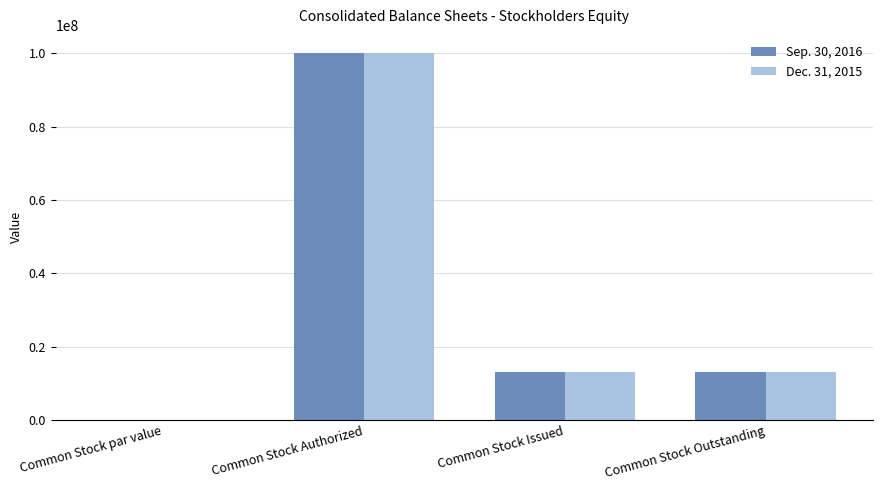

True or false: Sep. 30, 2016 has a value of 13205450 at Common Stock Outstanding.

True